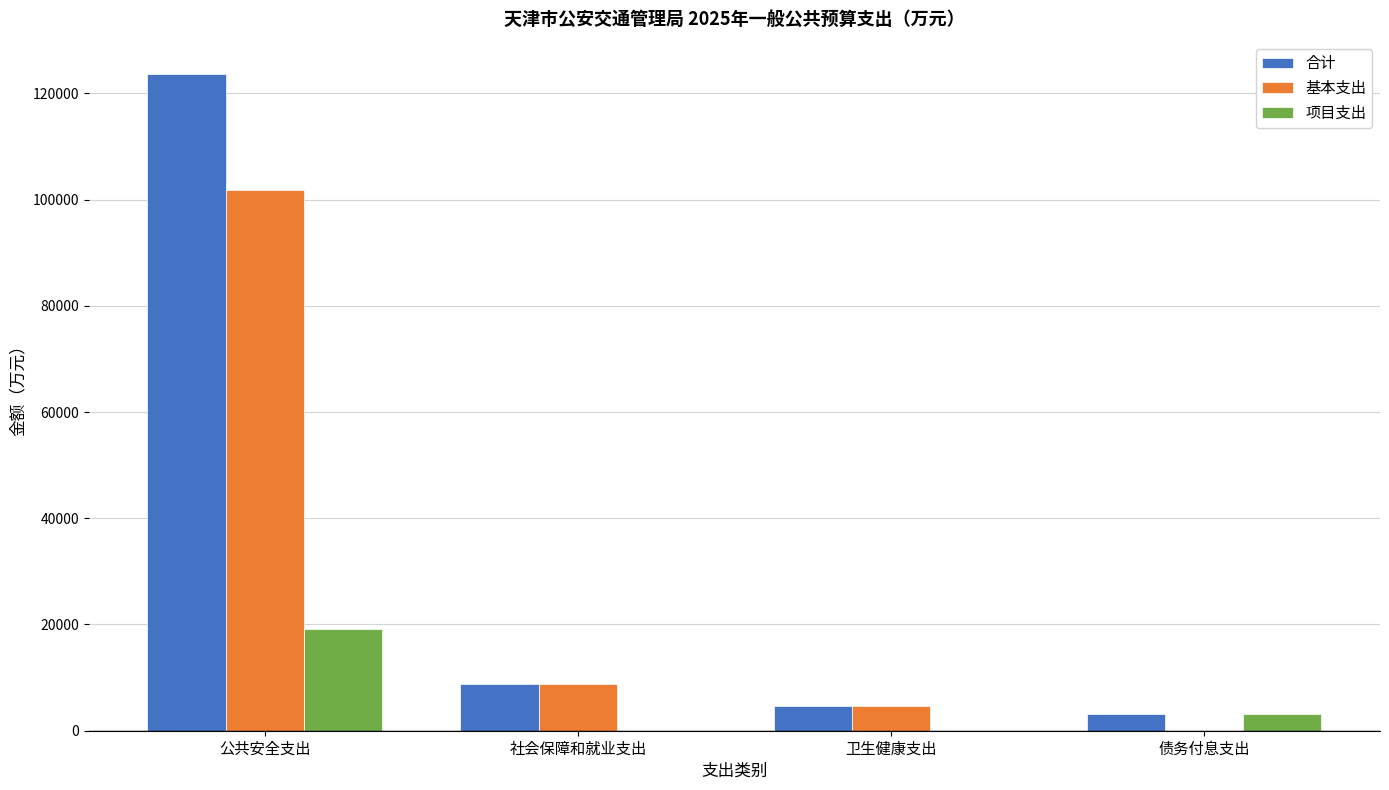

At which label does 项目支出 first exceed 3157?

公共安全支出